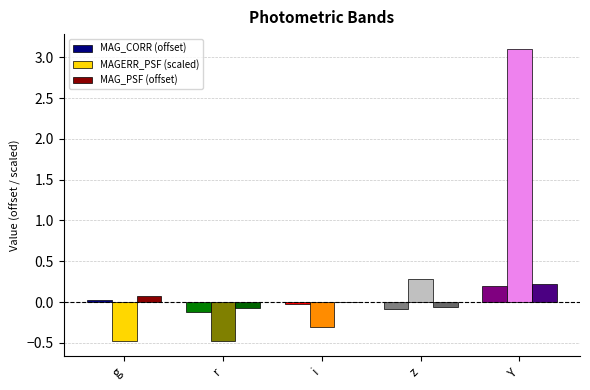

What is the difference between the MAG_CORR (offset) values at Y and r?

0.3